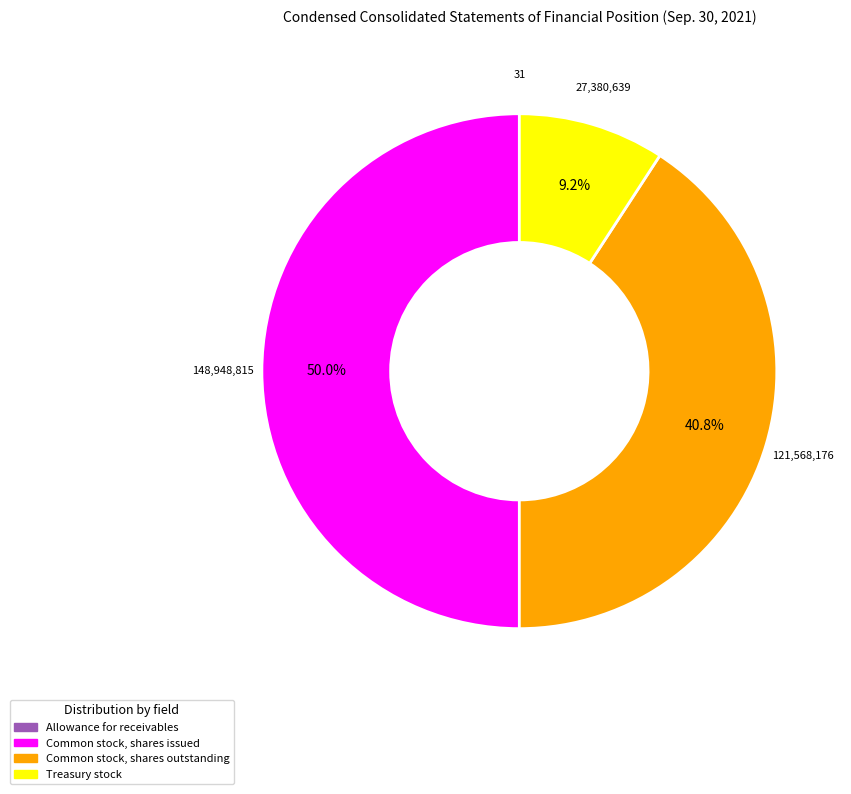

To the nearest percent, what is the difference between the largest and smallest slice percentages?

50%